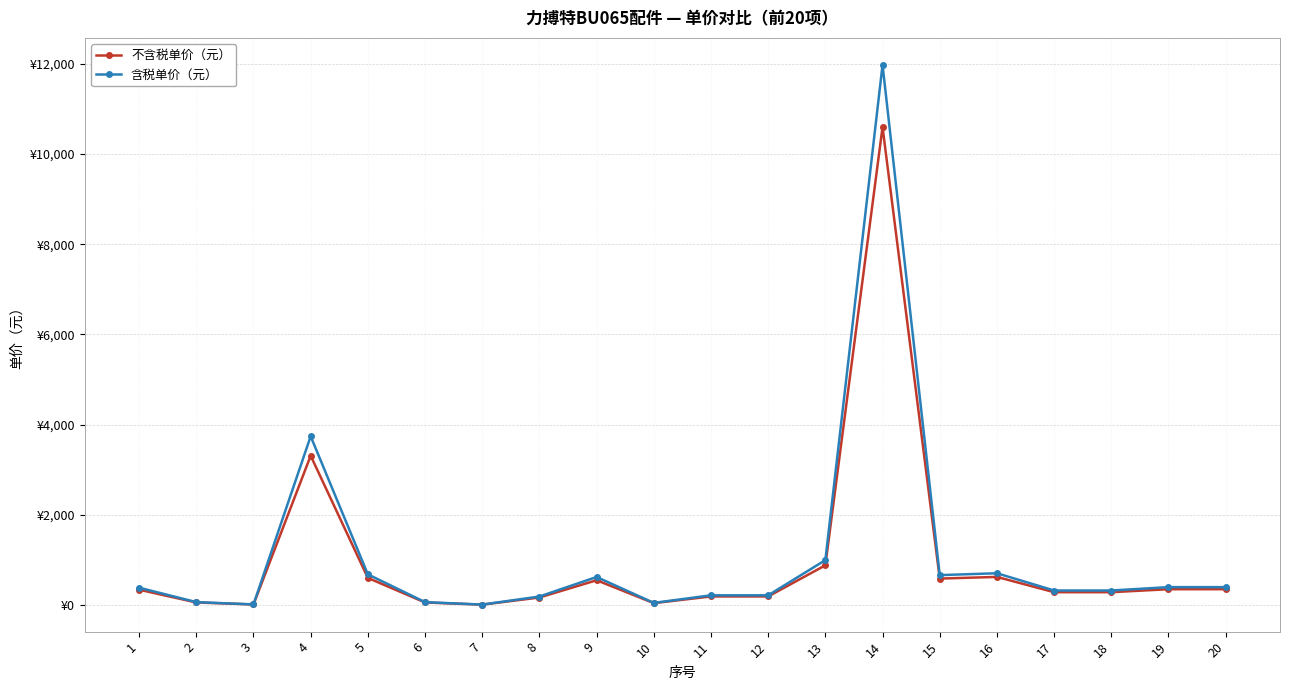

Is this an area chart (filled region under the line)?

No